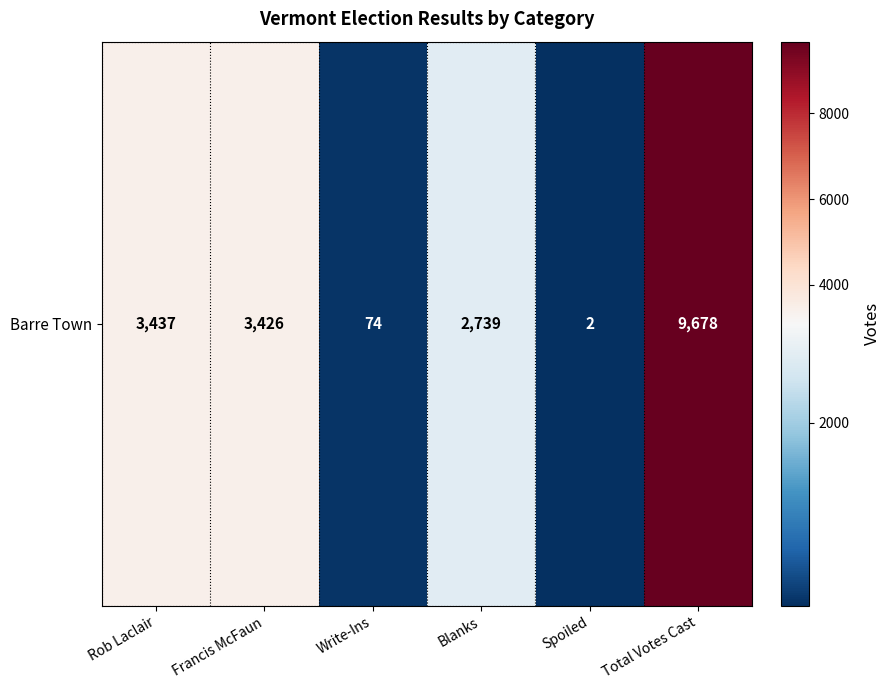

Which category has the lowest value across all series?

Spoiled